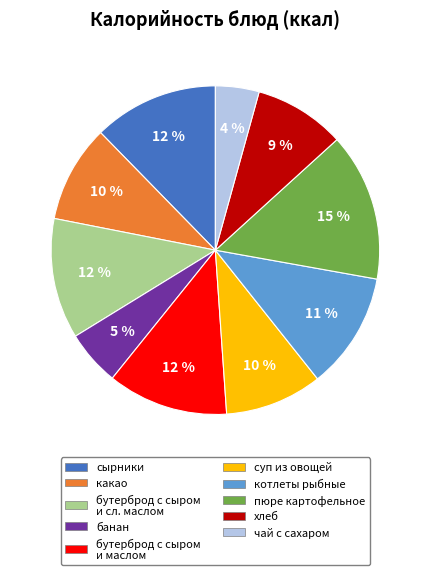

True or false: сырники accounts for 4% of the total.

False